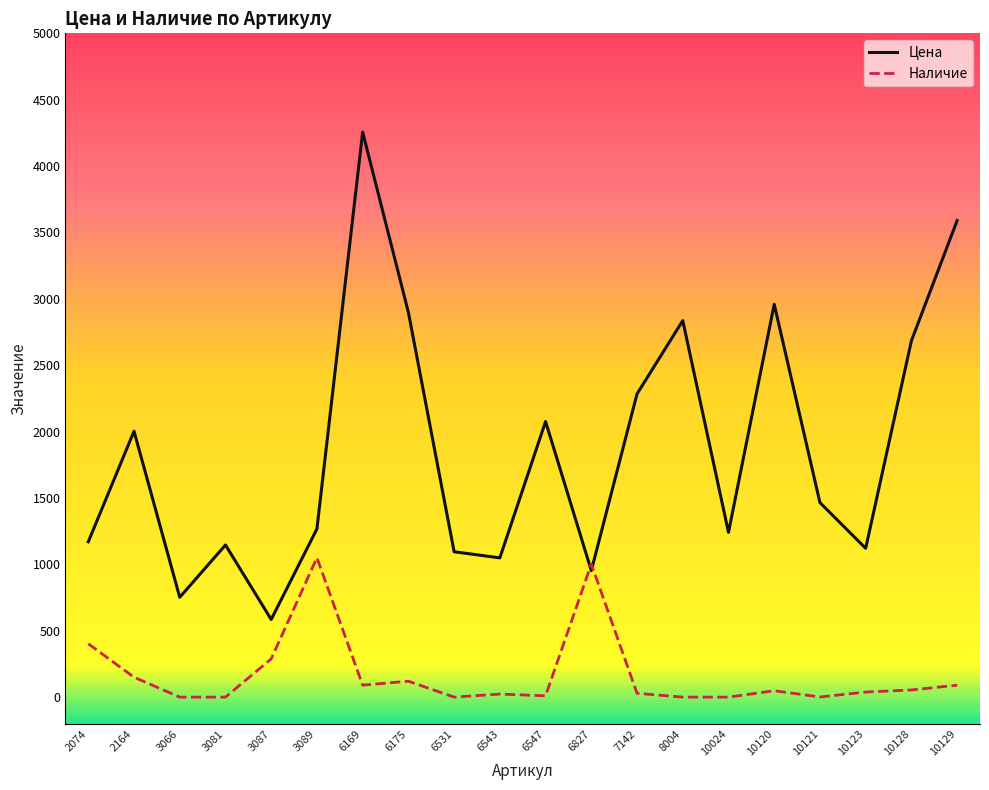

What is the difference between the Цена values at 3081 and 10024?

95